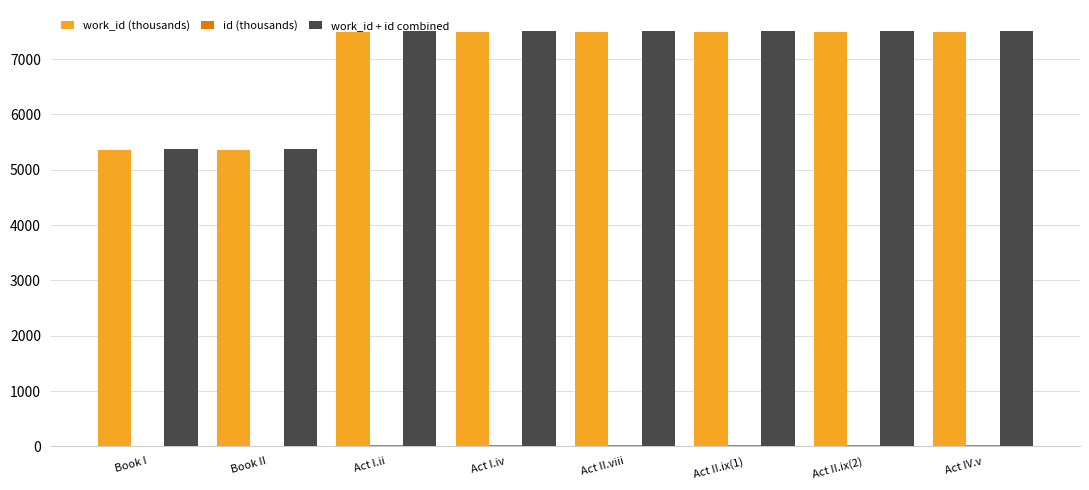

Are the bars horizontal?

No